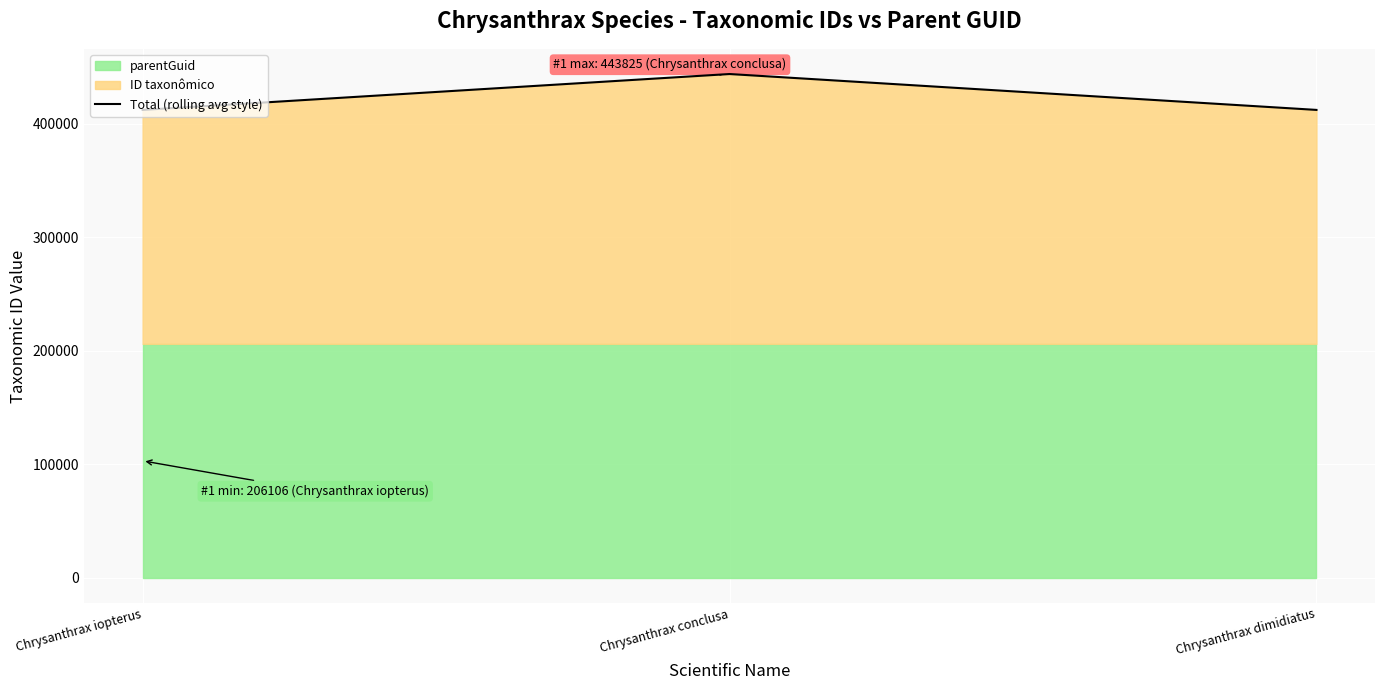

Reading left to right, what are all the values shown in this chart?

Chrysanthrax iopterus=412204	Chrysanthrax conclusa=443825	Chrysanthrax dimidiatus=412209